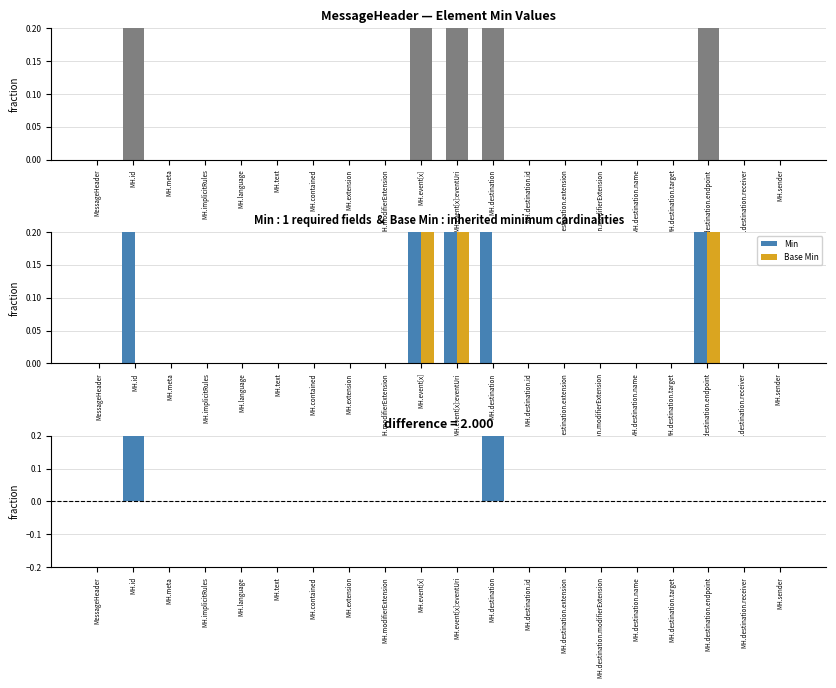

True or false: Base Min has a value of 0 at MH.implicitRules.

True